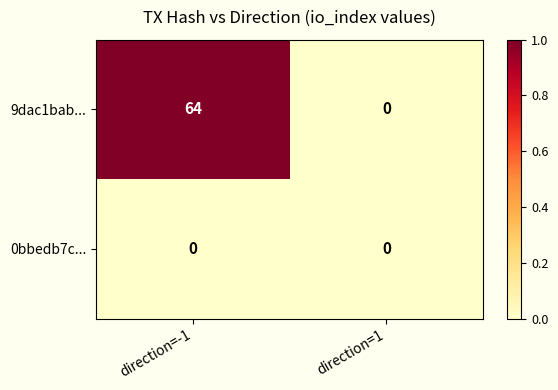

Which category has the highest value across all series?

direction=-1